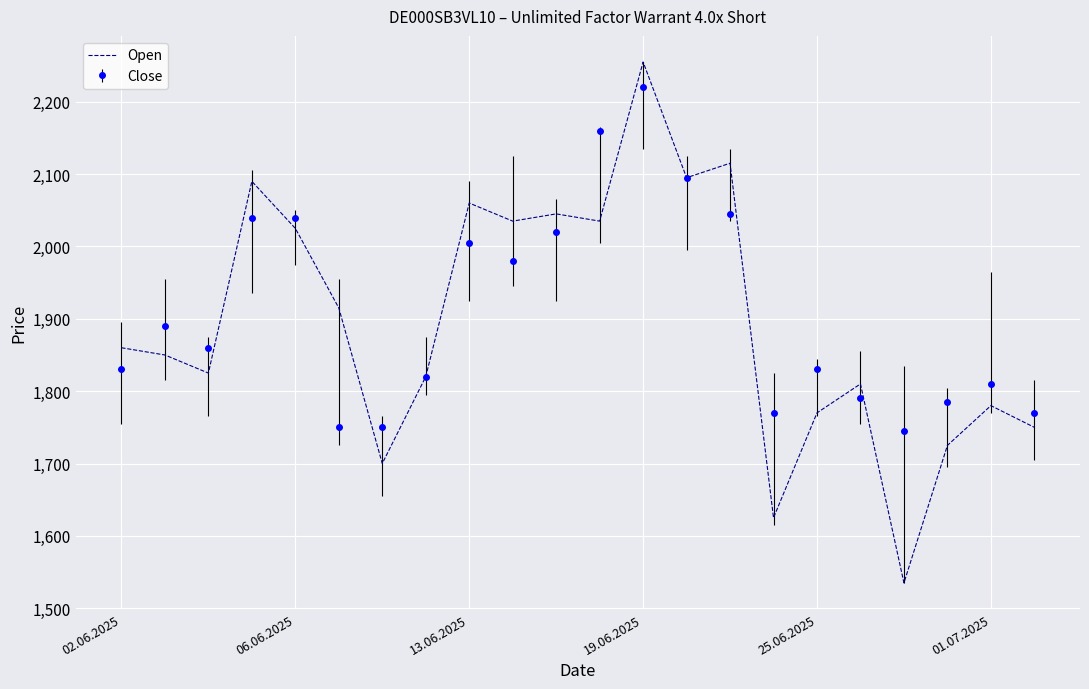

Which series has the widest spread of values?

Open